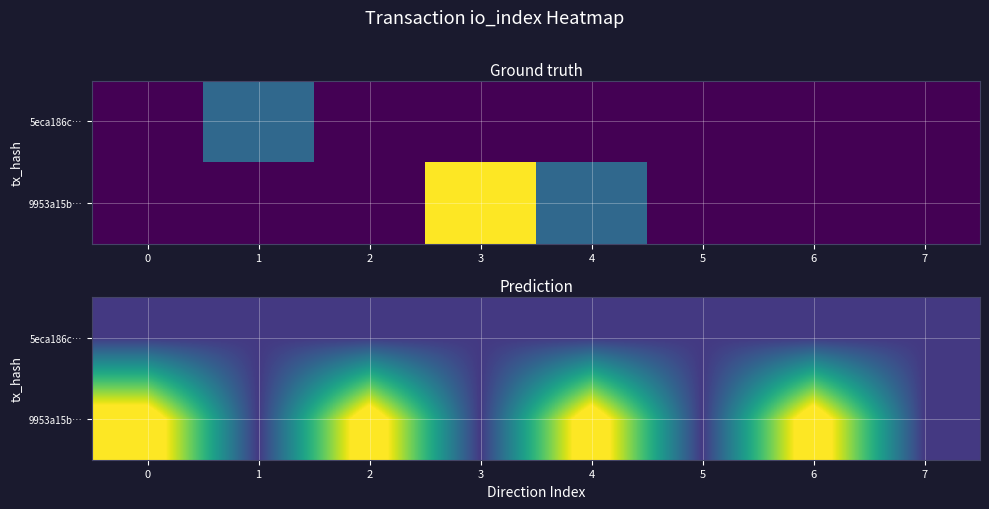

List the series in order of their overall mean, lowest first.

5eca186c…, 9953a15b…